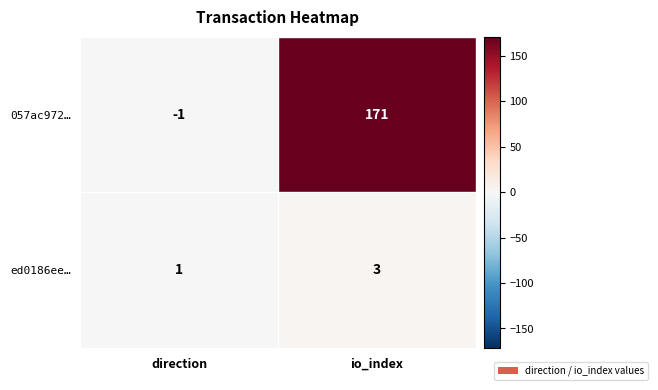

Count the number of data series in this chart.

2